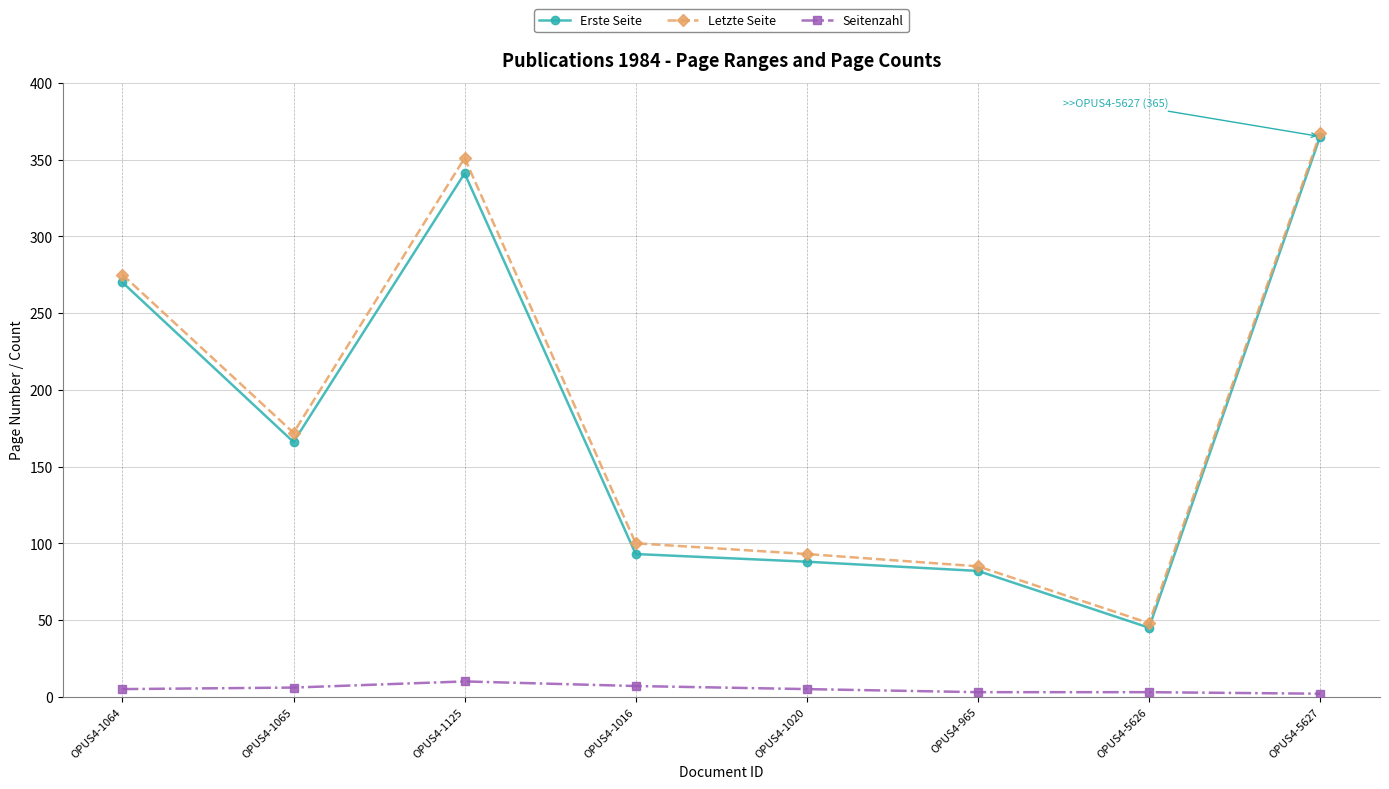

True or false: Seitenzahl and Erste Seite cross at least once.

False